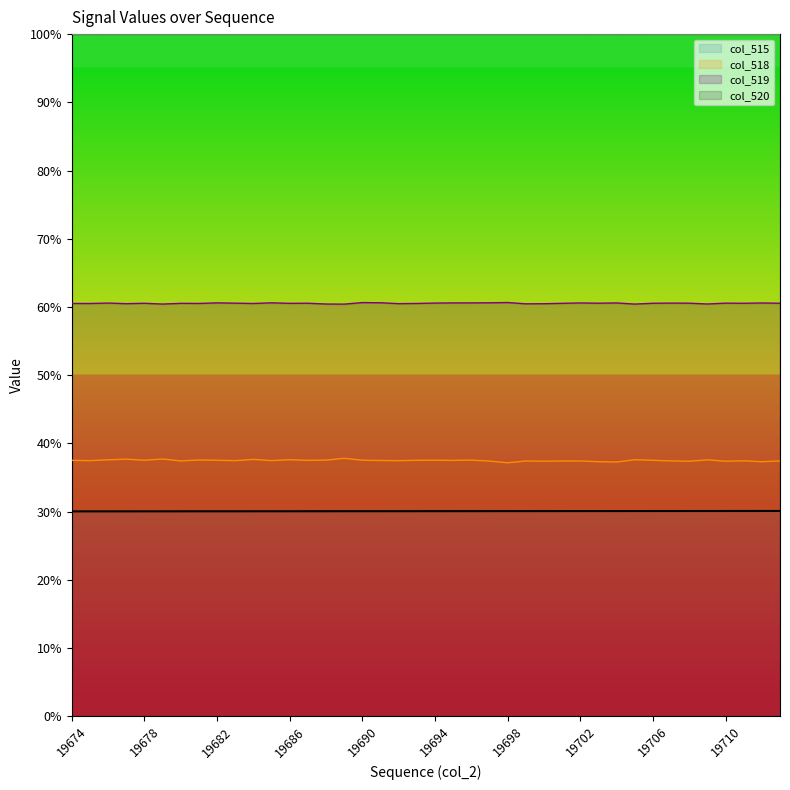

Rank the categories by value from lowest to highest.

19674, 19675, 19676, 19677, 19678, 19679, 19680, 19681, 19682, 19683, 19684, 19685, 19686, 19687, 19688, 19689, 19690, 19691, 19692, 19693, 19694, 19695, 19696, 19697, 19698, 19699, 19700, 19701, 19702, 19703, 19704, 19705, 19706, 19707, 19708, 19709, 19710, 19711, 19712, 19713